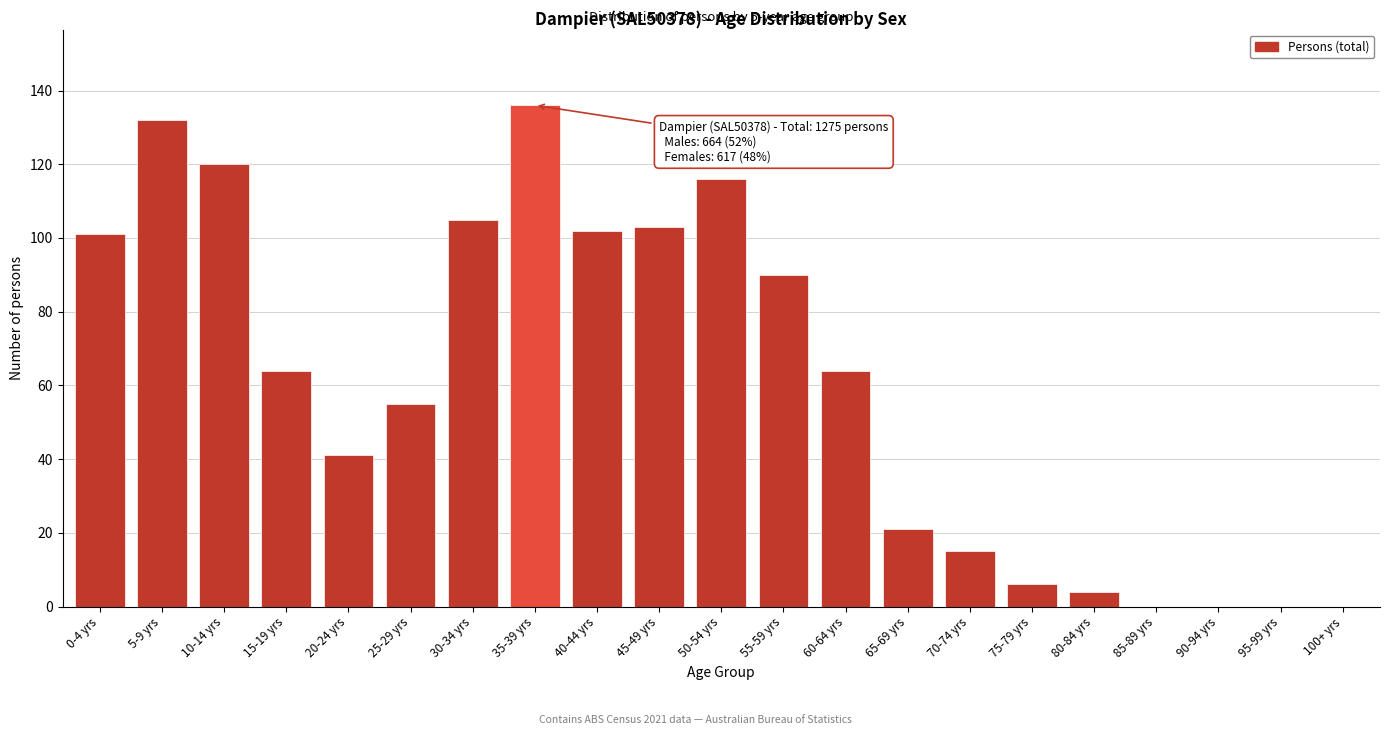

Reading right to left, transcribe all the data shown in this chart.

100+ yrs=0	95-99 yrs=0	90-94 yrs=0	85-89 yrs=0	80-84 yrs=4	75-79 yrs=6	70-74 yrs=15	65-69 yrs=21	60-64 yrs=64	55-59 yrs=90	50-54 yrs=116	45-49 yrs=103	40-44 yrs=102	35-39 yrs=136	30-34 yrs=105	25-29 yrs=55	20-24 yrs=41	15-19 yrs=64	10-14 yrs=120	5-9 yrs=132	0-4 yrs=101